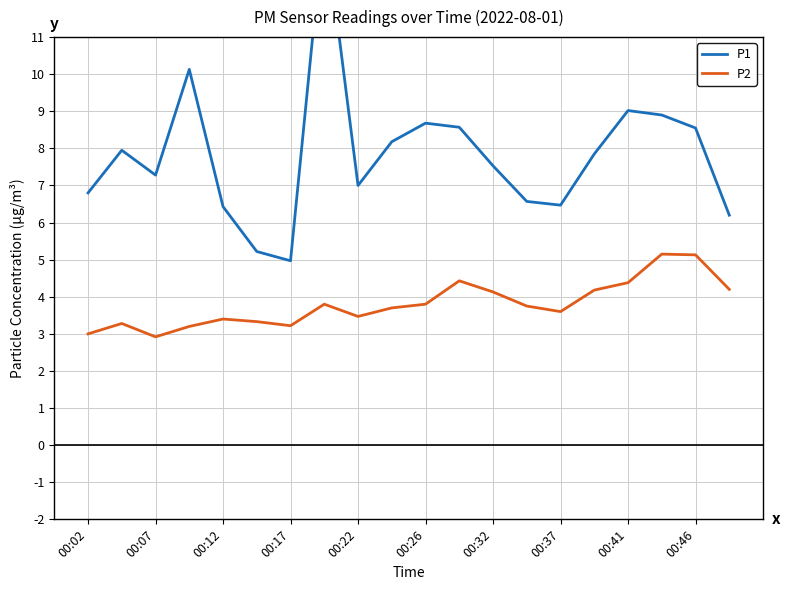

True or false: P1 and P2 cross at least once.

False